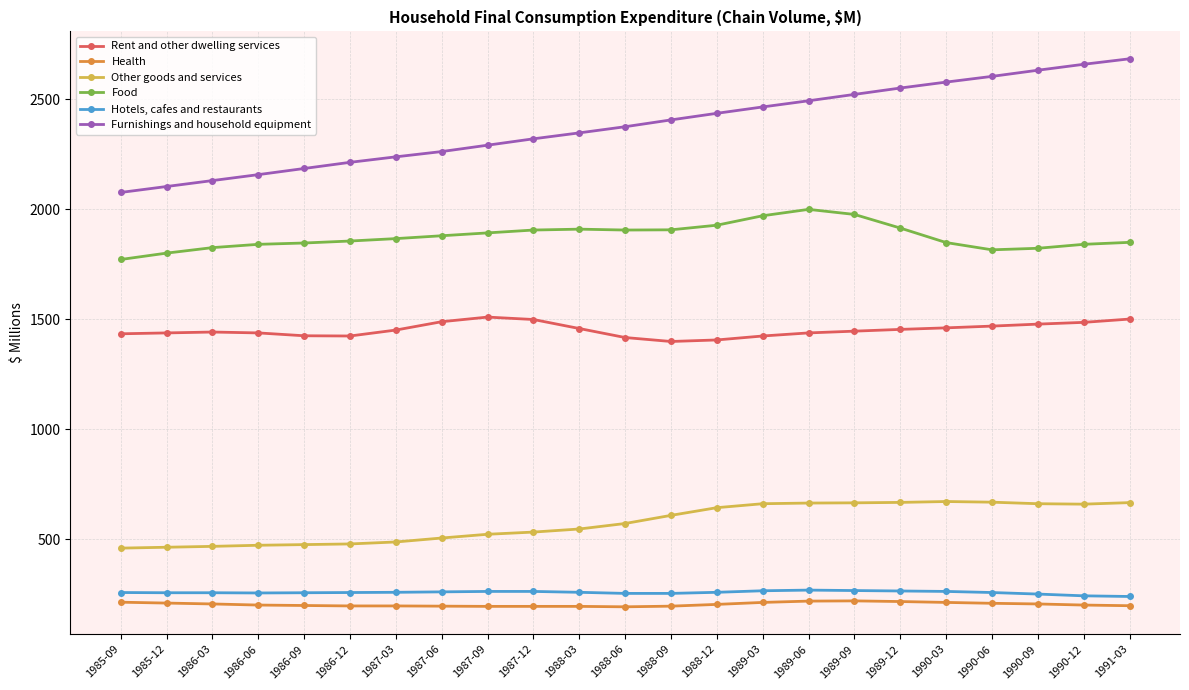

What is the maximum value shown in the chart?

2685